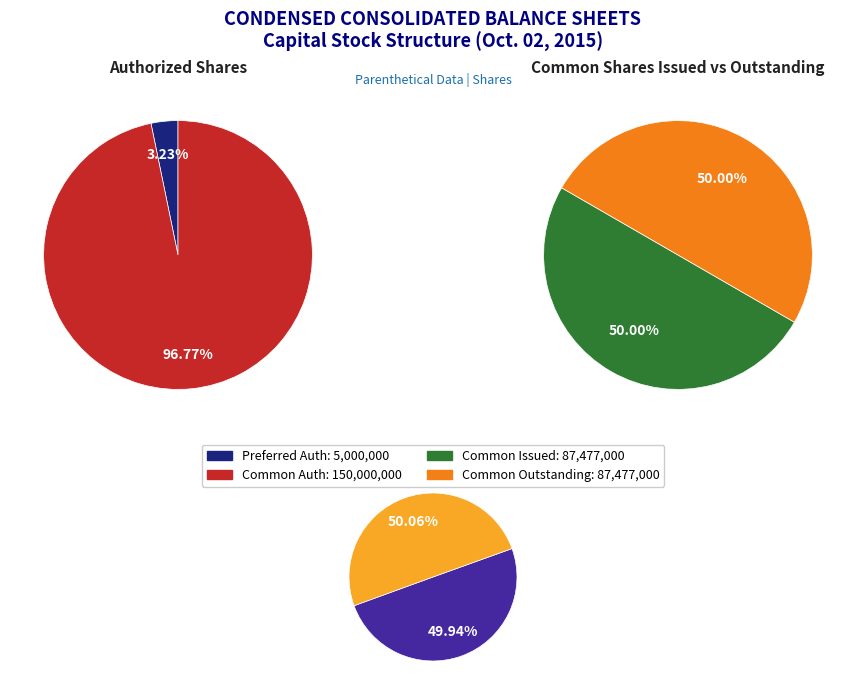

Which slice is the smallest?

Preferred stock, shares authorized